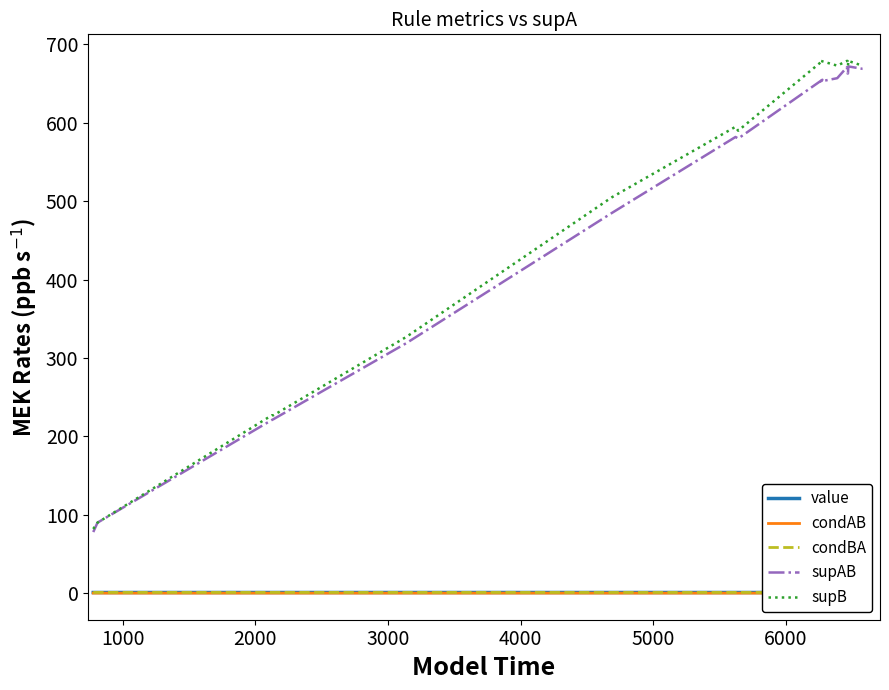

What is the minimum value shown in the chart?

0.1